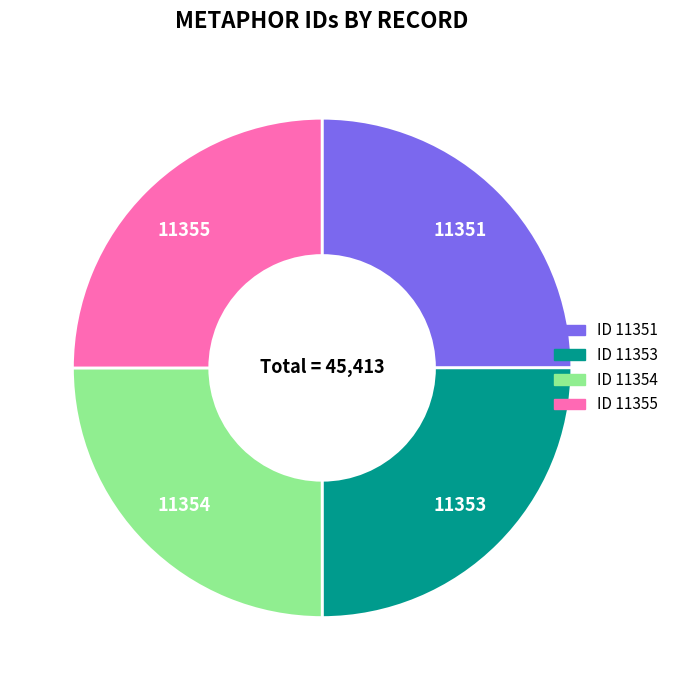

Does any single category account for the majority?

No